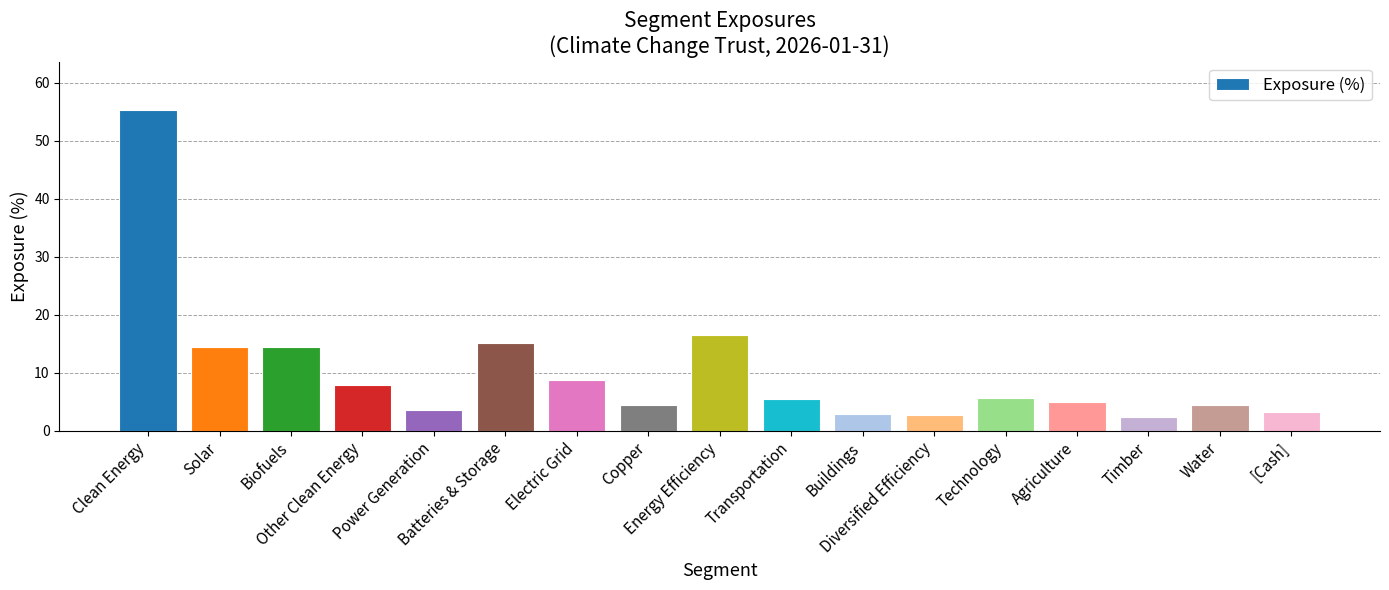

The value at Water is 4.5. True or false?

True